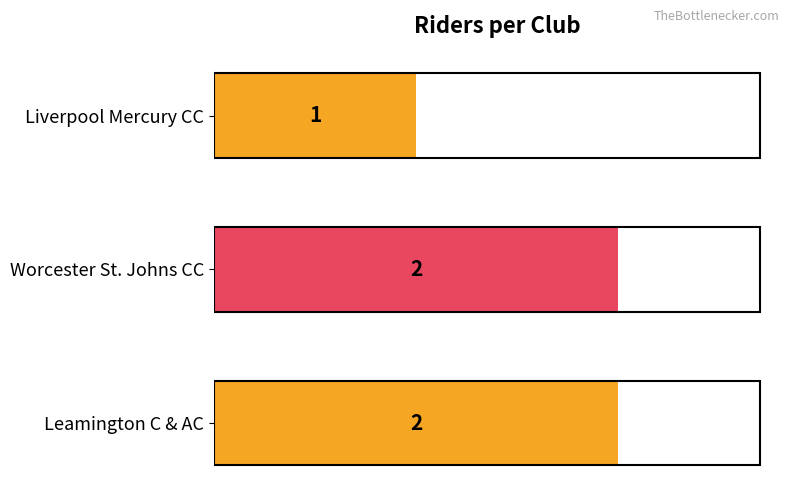

The value at Leamington C & AC is 2. True or false?

True